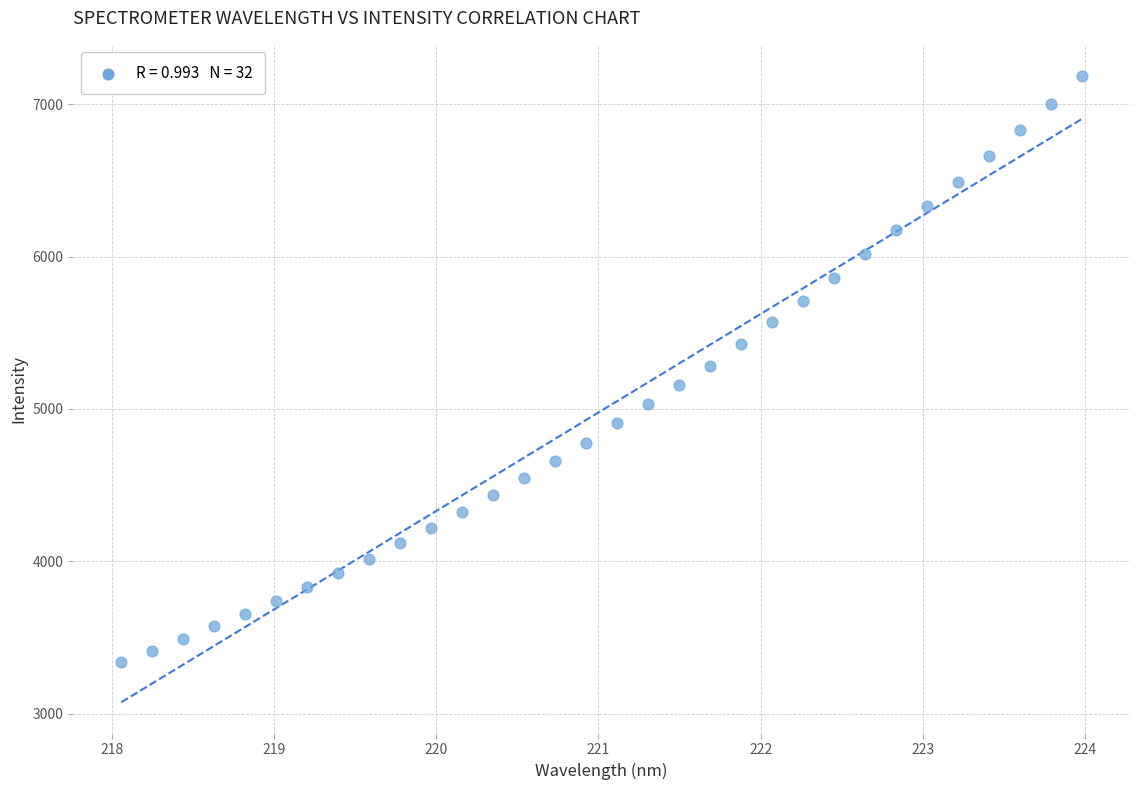

What is the range of Y values (max minus min)?

3844.9